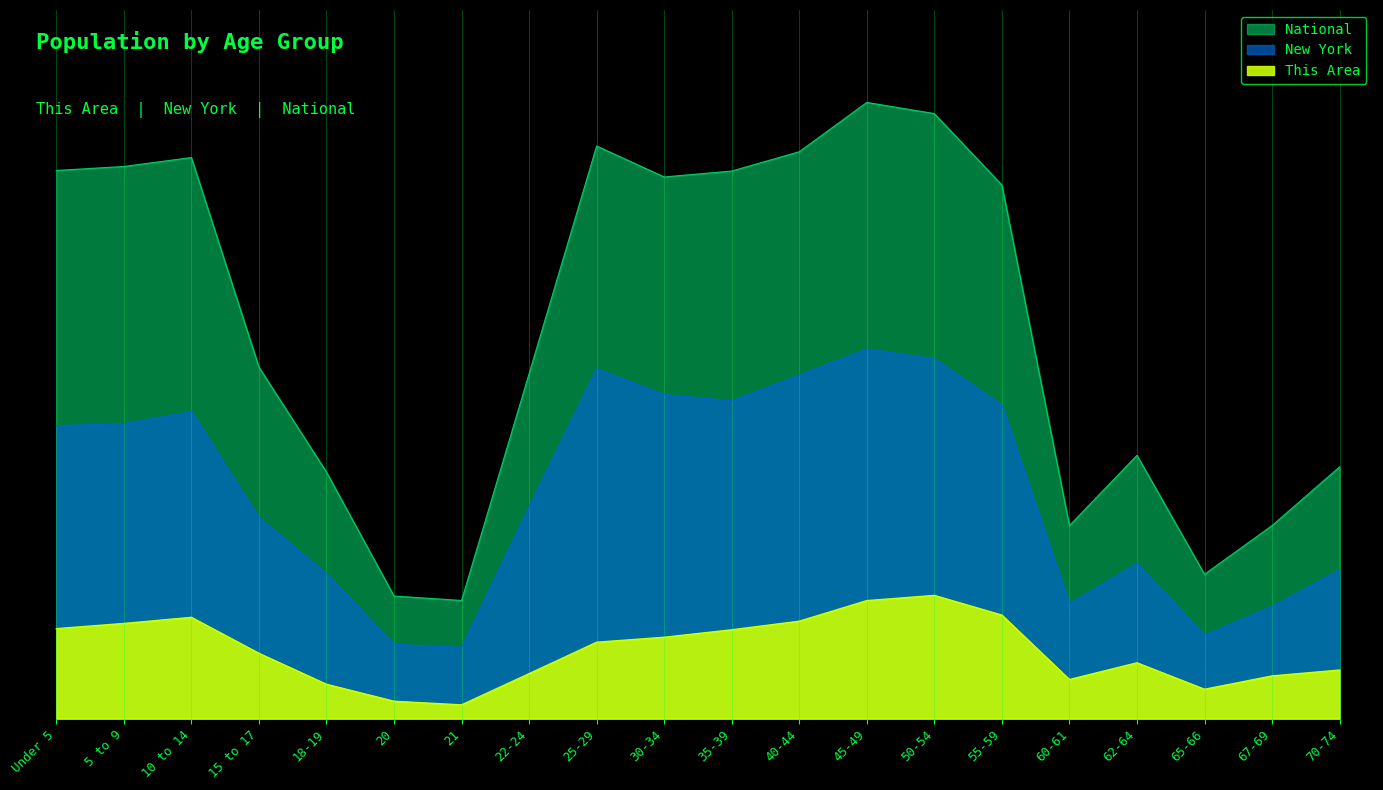

True or false: This Area has a value of 29.0 at 22-24.

False